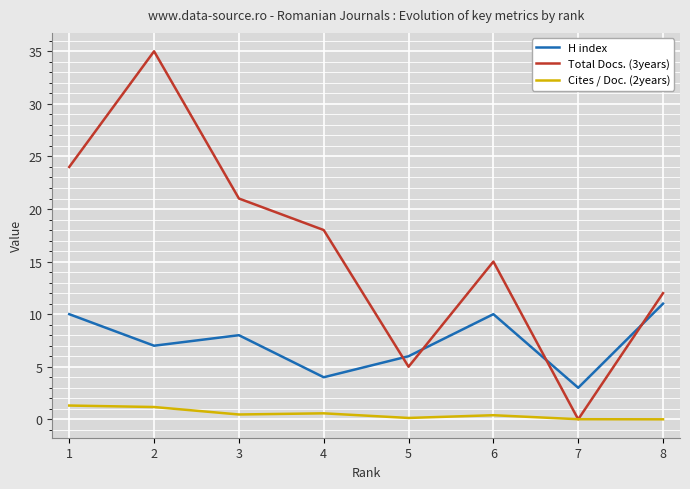

Does the chart have visible grid lines?

Yes